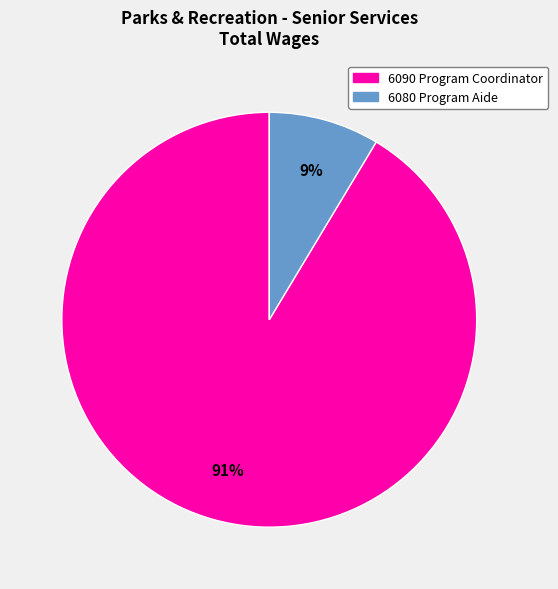

What is the ratio of the value at 6080 Program Aide to the value at 6090 Program Coordinator?

0.1